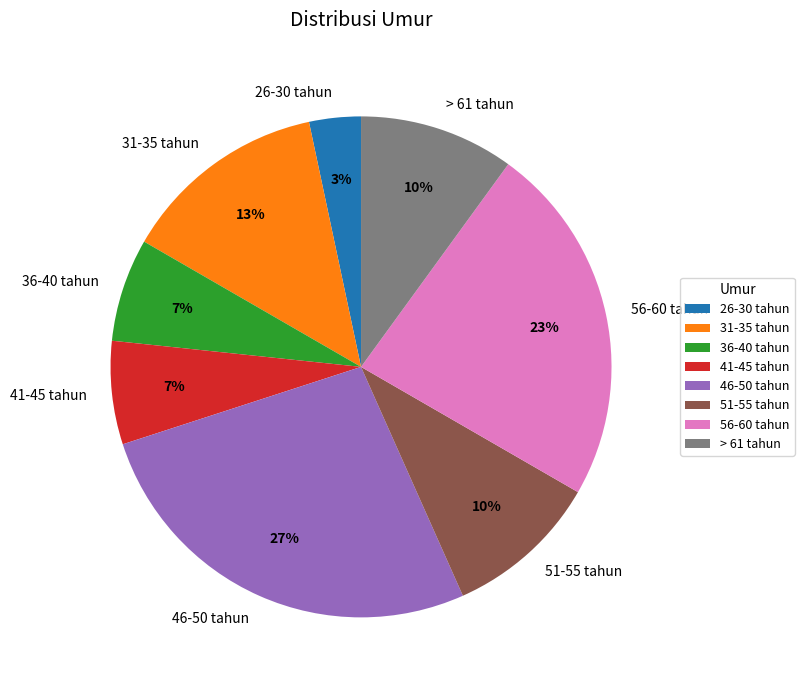

Count the number of slices in the pie.

8